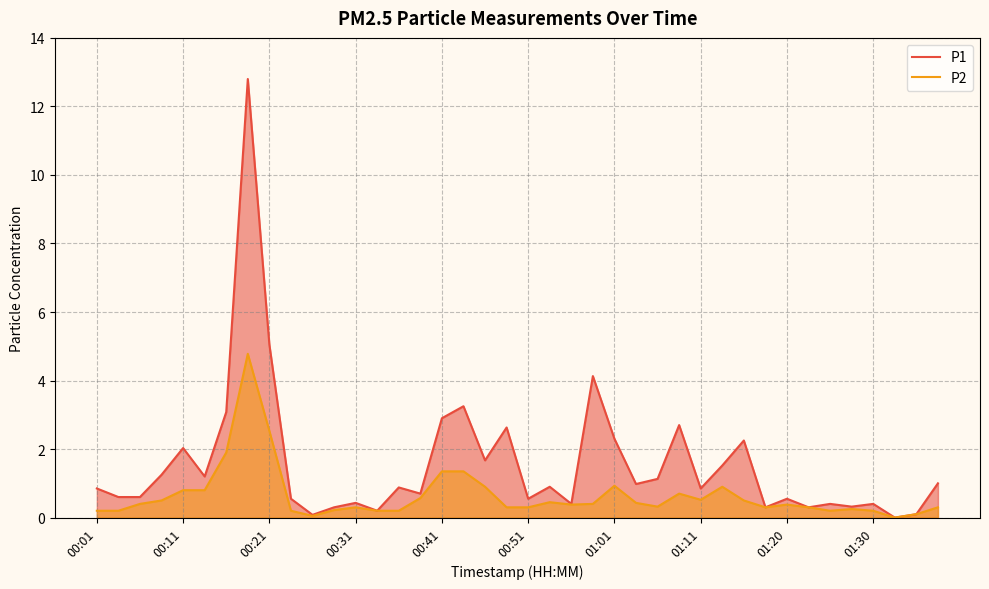

What is the highest value of the P1 series?

12.8